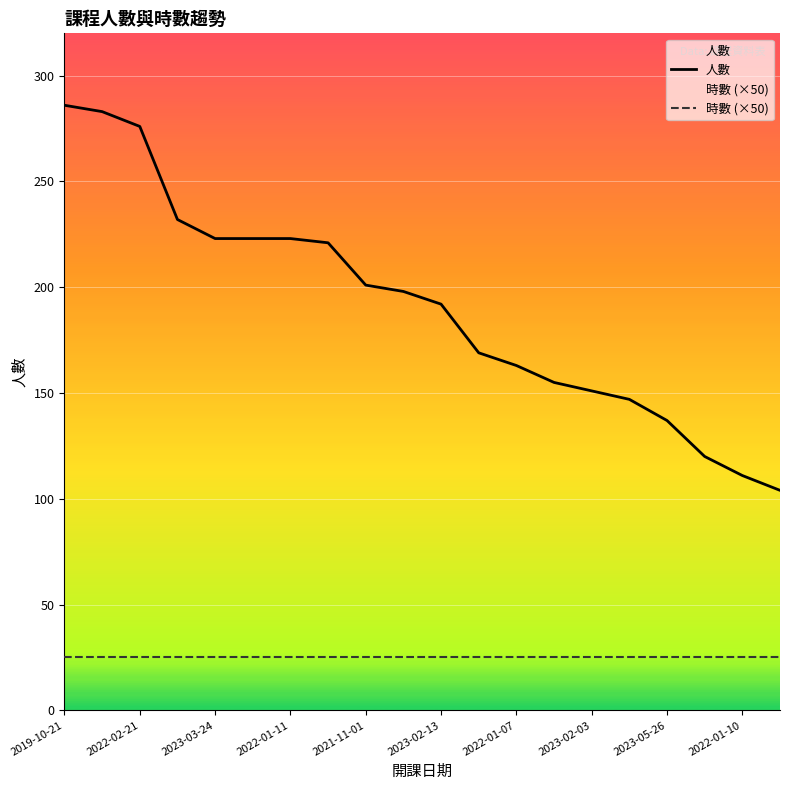

What is the total value across all series at 2023-05-26?

162